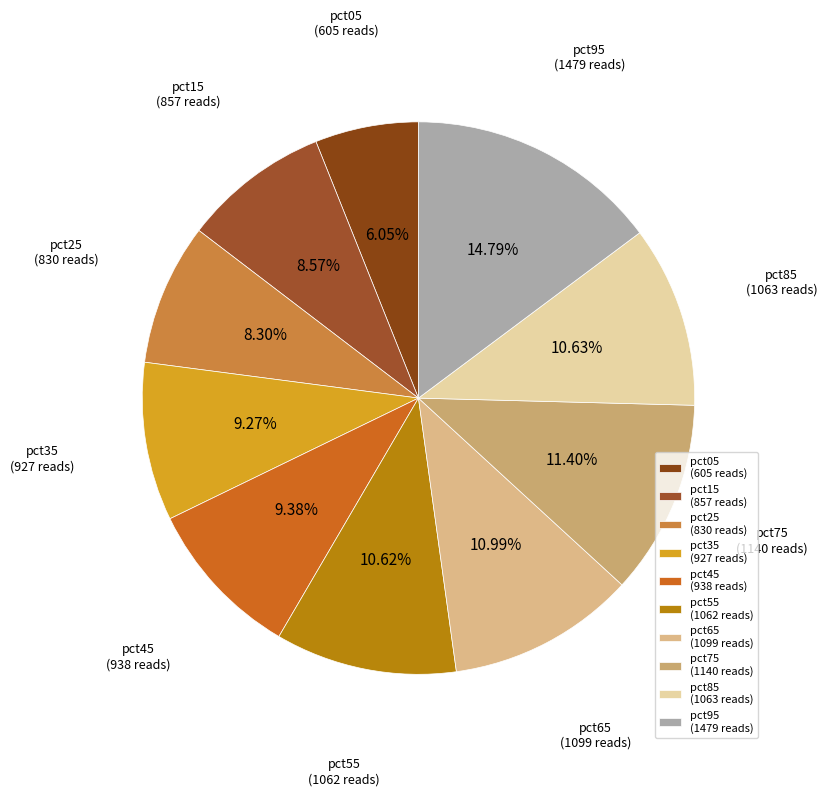

Is the sum of pct55 and pct05 greater than half?

No